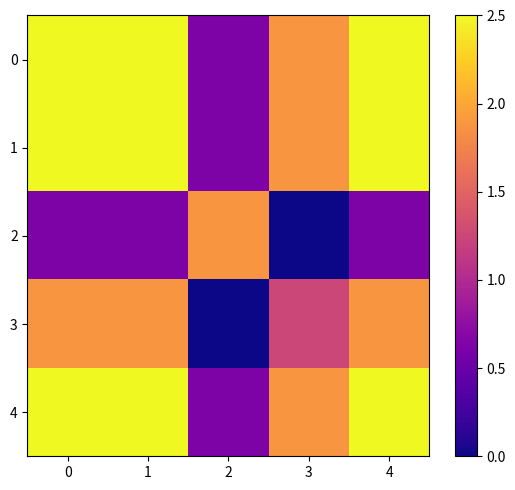

Which has a higher value, 1 or 2?

1